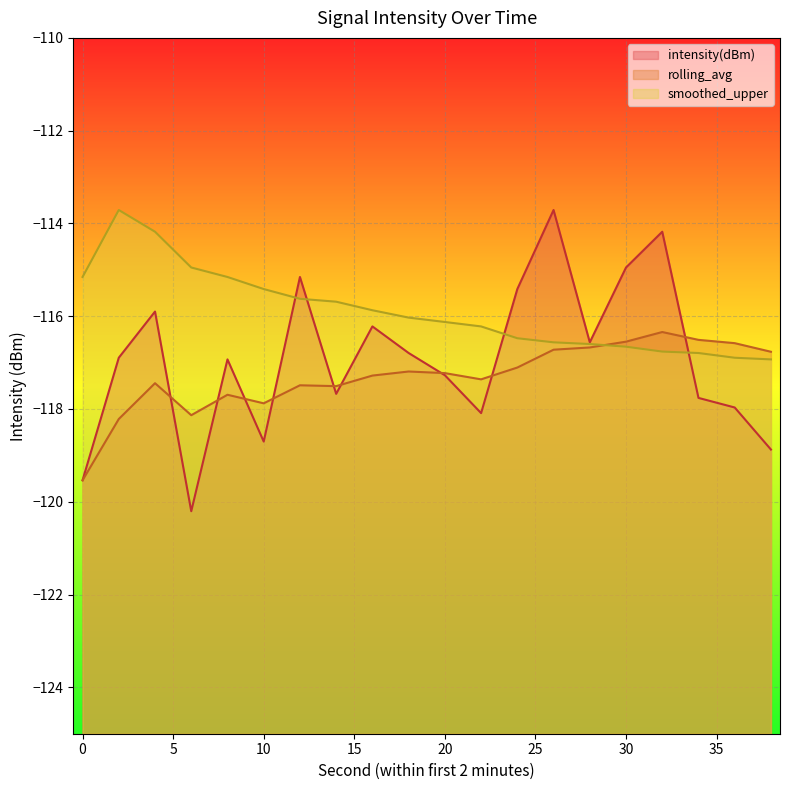

Is it true that smoothed_upper equals -115.4 at 10?

True